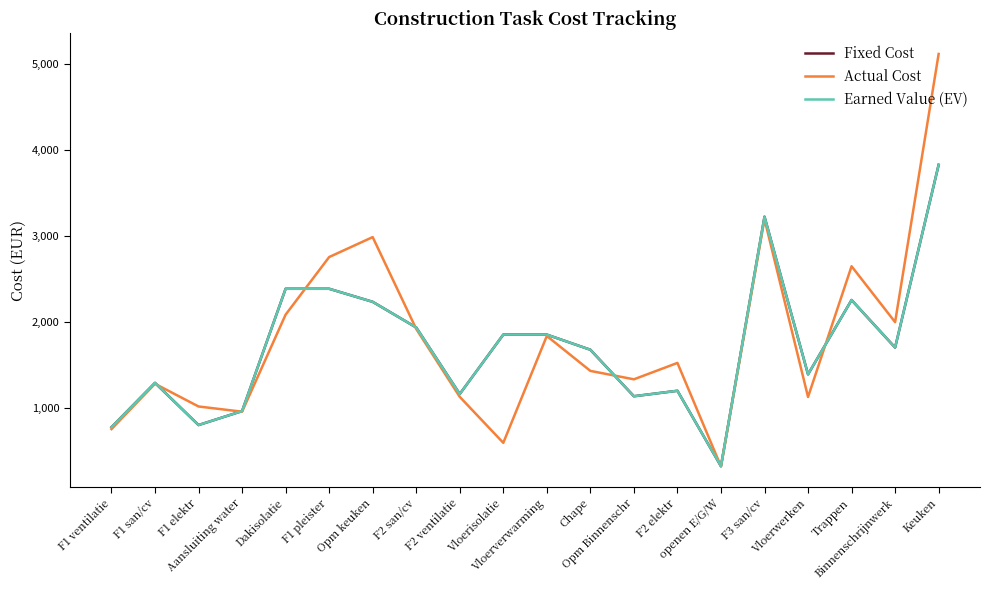

After their last crossing, which series has the higher values: Actual Cost or Fixed Cost?

Actual Cost